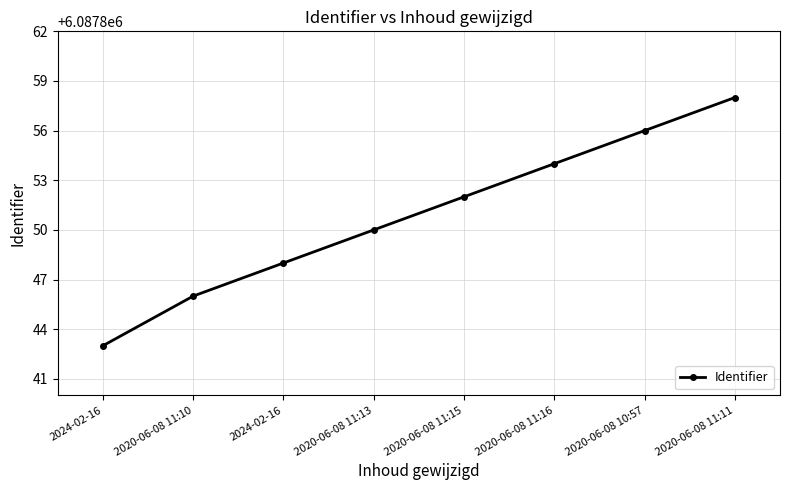

The chart shows a value of 6087858 at 2020-06-08 11:11. True or false?

True